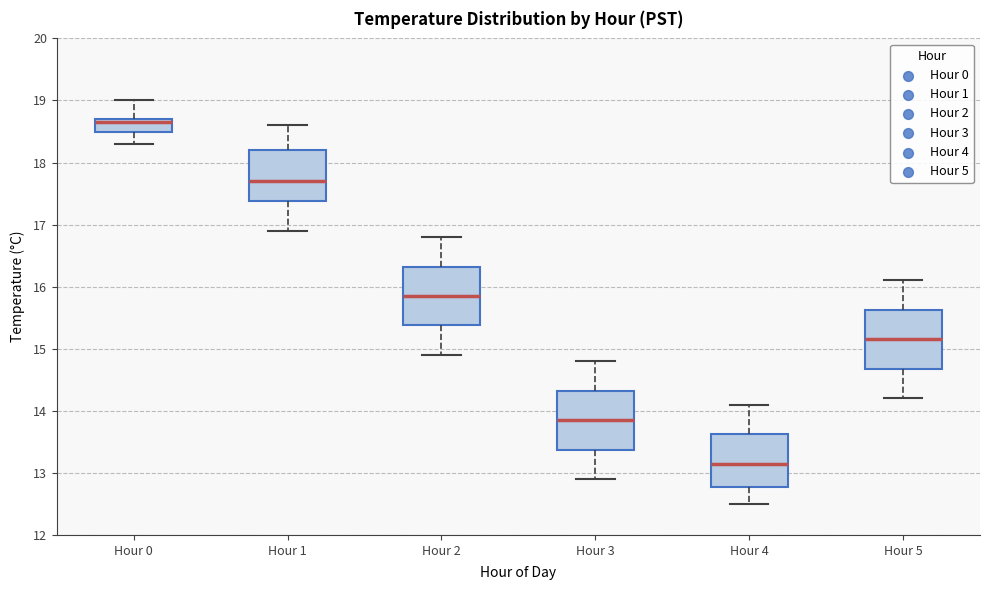

Reading left to right, read every box against the y-axis: the position of its median line, the range the box covers, and the ends of its whiskers. The values are not printed on the chart, so give them approximately, as read against the axis.

Hour 0: median 18.7 (just below the box's upper edge), box 18.5 to 18.7, whiskers 18.3 to 19.0
Hour 1: median 17.7, box 17.4 to 18.2, whiskers 16.9 to 18.6
Hour 2: median 15.9, box 15.4 to 16.3, whiskers 14.9 to 16.8
Hour 3: median 13.9, box 13.4 to 14.3, whiskers 12.9 to 14.8
Hour 4: median 13.2, box 12.8 to 13.6, whiskers 12.5 to 14.1
Hour 5: median 15.2, box 14.7 to 15.6, whiskers 14.2 to 16.1